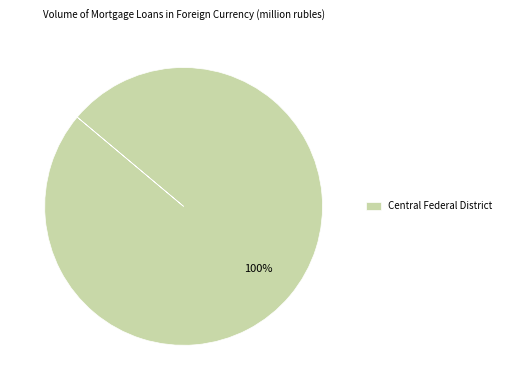

Count the number of slices in the pie.

1